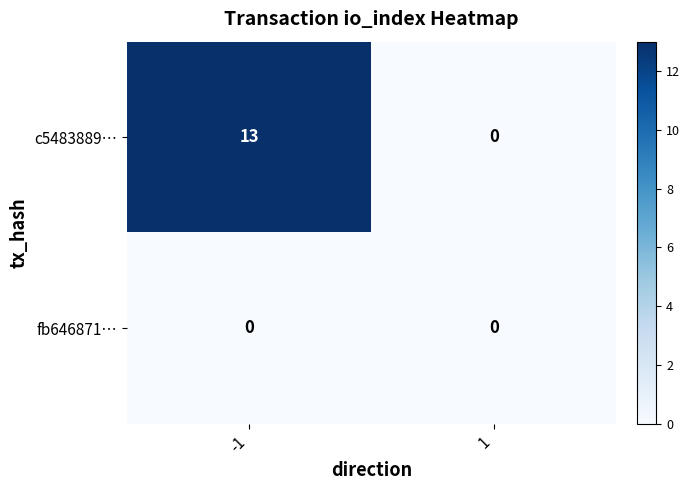

The fb646871… series shows 0 at -1. True or false?

True